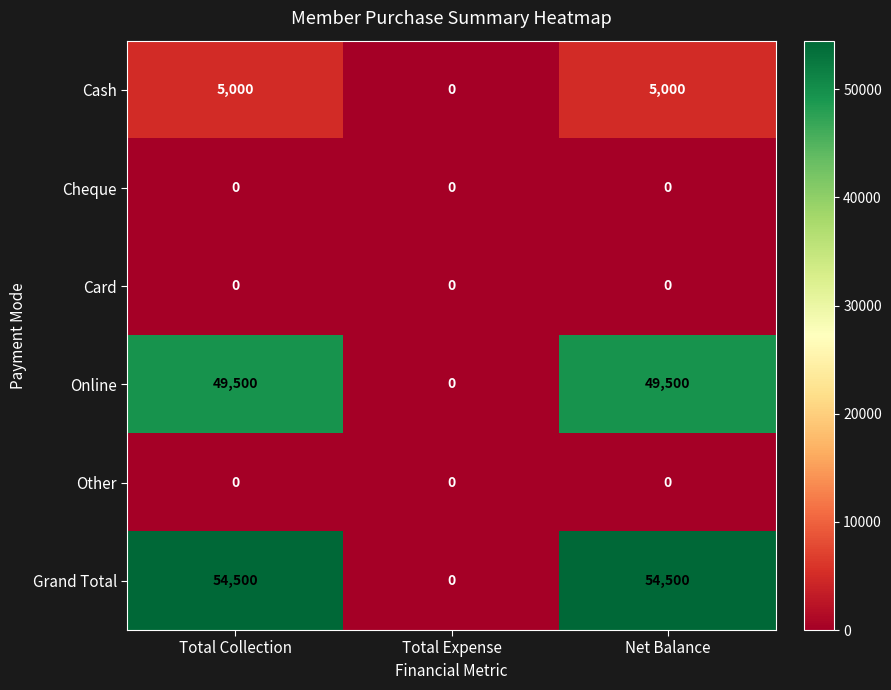

What is the greatest value displayed?

54500